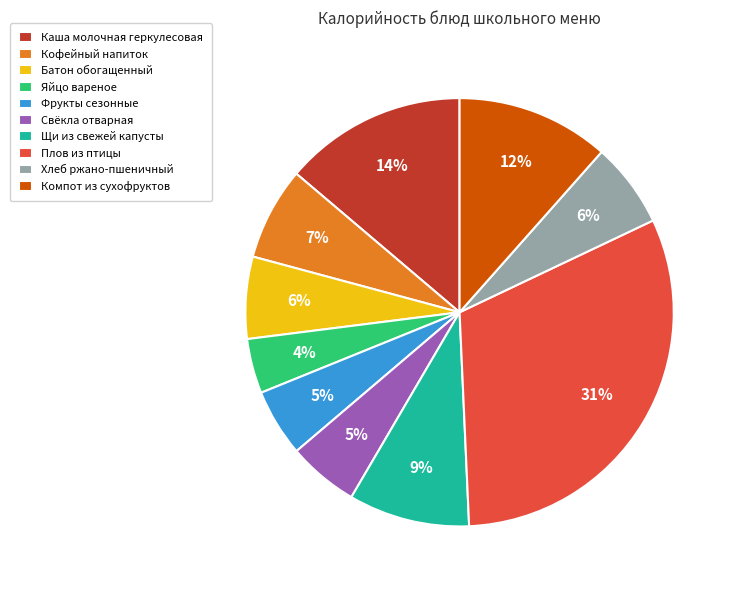

Does any single category account for the majority?

No